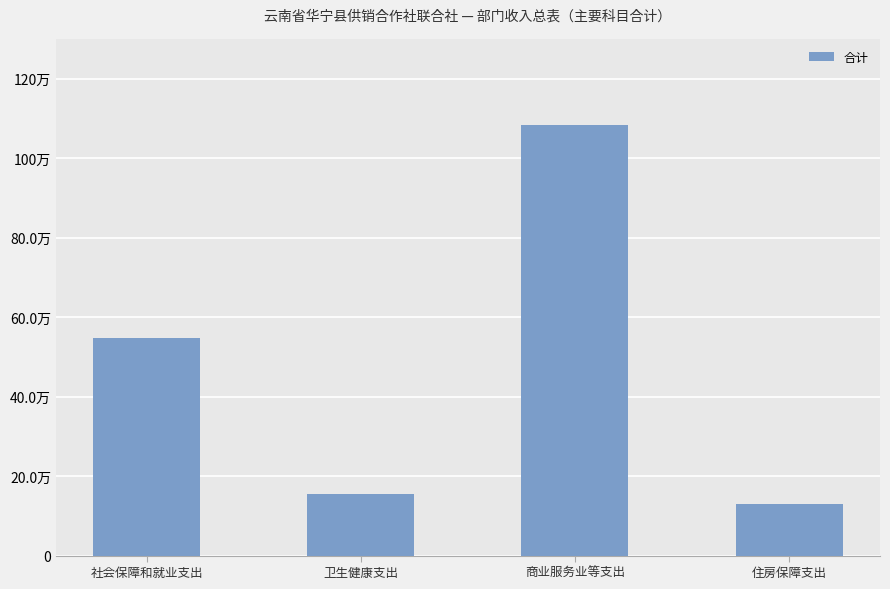

True or false: the data shows 242788.4 at 卫生健康支出.

False